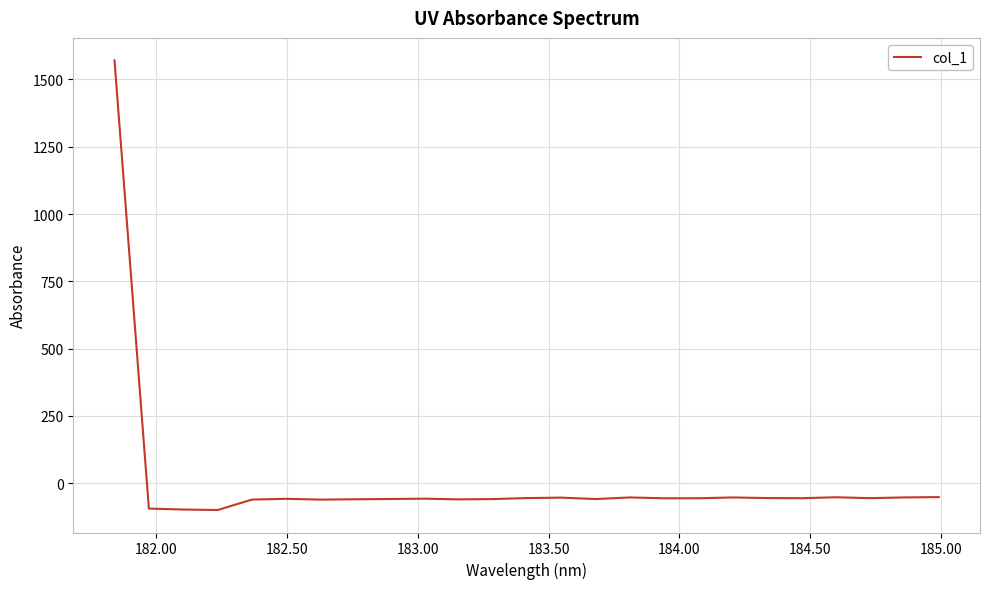

What is the difference between the maximum and minimum values?

1670.4